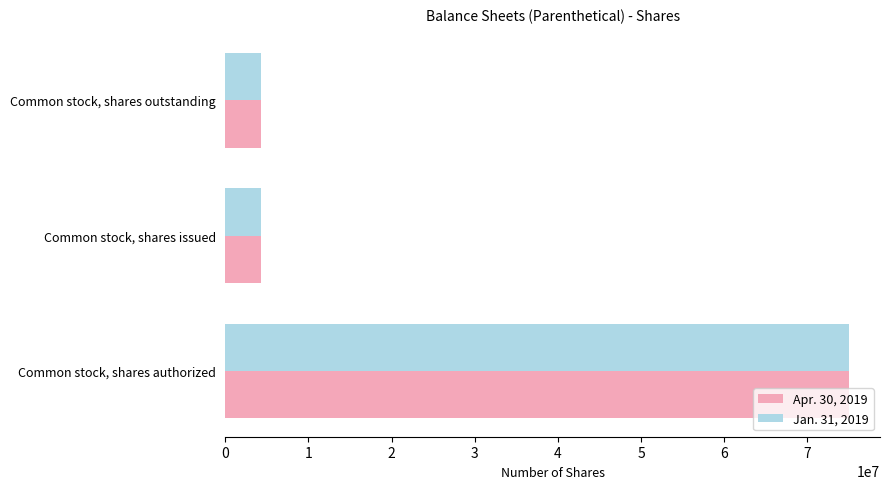

What is the minimum value for Apr. 30, 2019?

4290000